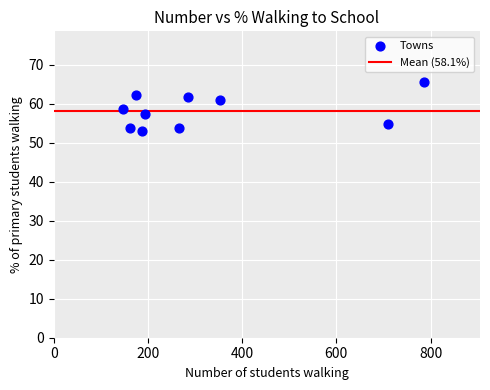

What is the range of X values (max minus min)?

639.0